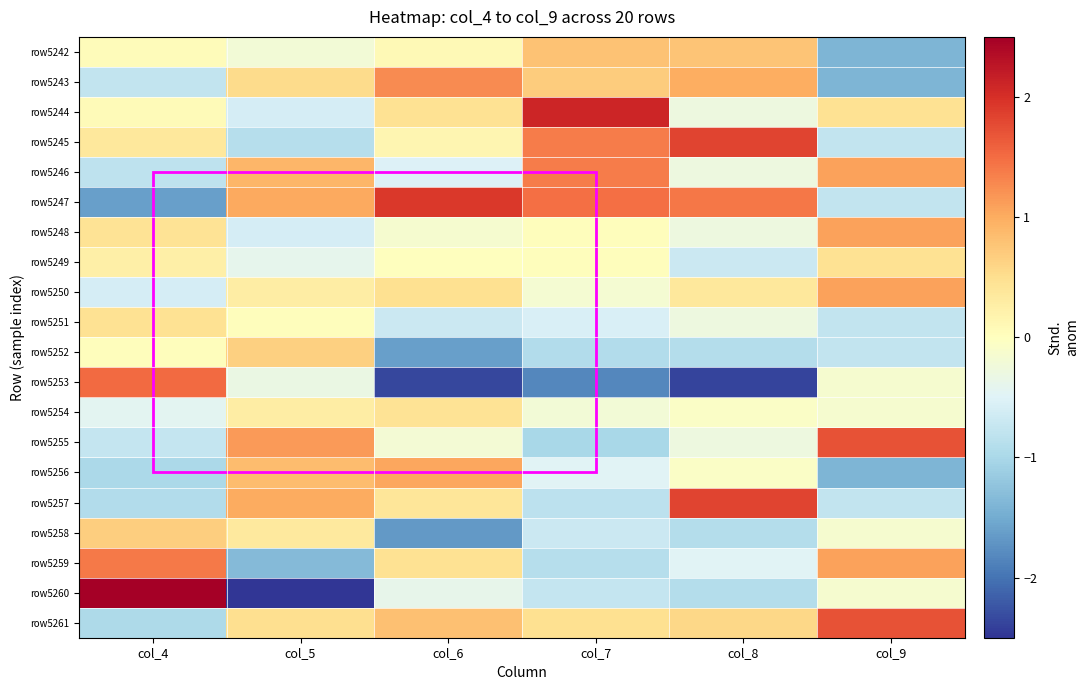

Reading left to right, extract all data points from this chart.

row5242: col_4=0.0	col_5=-0.2	col_6=0.1	col_7=0.8	col_8=0.8	col_9=-1.4
row5243: col_4=-0.8	col_5=0.5	col_6=1.3	col_7=0.7	col_8=1.0	col_9=-1.4
row5244: col_4=0.1	col_5=-0.6	col_6=0.5	col_7=2.1	col_8=-0.3	col_9=0.5
row5245: col_4=0.4	col_5=-0.9	col_6=0.2	col_7=1.4	col_8=1.8	col_9=-0.8
row5246: col_4=-0.8	col_5=0.9	col_6=-0.5	col_7=1.4	col_8=-0.3	col_9=1.1
row5247: col_4=-1.6	col_5=1.0	col_6=1.9	col_7=1.5	col_8=1.4	col_9=-0.8
row5248: col_4=0.4	col_5=-0.6	col_6=-0.1	col_7=0.0	col_8=-0.3	col_9=1.1
row5249: col_4=0.3	col_5=-0.4	col_6=0.0	col_7=0.0	col_8=-0.7	col_9=0.5
row5250: col_4=-0.6	col_5=0.3	col_6=0.5	col_7=-0.2	col_8=0.4	col_9=1.1
row5251: col_4=0.4	col_5=0.0	col_6=-0.7	col_7=-0.6	col_8=-0.3	col_9=-0.8
row5252: col_4=0.0	col_5=0.6	col_6=-1.6	col_7=-0.9	col_8=-0.9	col_9=-0.8
row5253: col_4=1.5	col_5=-0.3	col_6=-2.4	col_7=-1.8	col_8=-2.4	col_9=-0.2
row5254: col_4=-0.4	col_5=0.3	col_6=0.4	col_7=-0.2	col_8=-0.1	col_9=-0.2
row5255: col_4=-0.8	col_5=1.1	col_6=-0.2	col_7=-1.0	col_8=-0.3	col_9=1.7
row5256: col_4=-1.0	col_5=0.8	col_6=1.0	col_7=-0.5	col_8=-0.1	col_9=-1.4
row5257: col_4=-0.9	col_5=1.0	col_6=0.4	col_7=-0.8	col_8=1.8	col_9=-0.8
row5258: col_4=0.7	col_5=0.3	col_6=-1.7	col_7=-0.7	col_8=-0.9	col_9=-0.2
row5259: col_4=1.4	col_5=-1.3	col_6=0.5	col_7=-0.9	col_8=-0.5	col_9=1.1
row5260: col_4=2.6	col_5=-3.2	col_6=-0.4	col_7=-0.7	col_8=-0.9	col_9=-0.2
row5261: col_4=-1.0	col_5=0.5	col_6=0.8	col_7=0.5	col_8=0.6	col_9=1.7